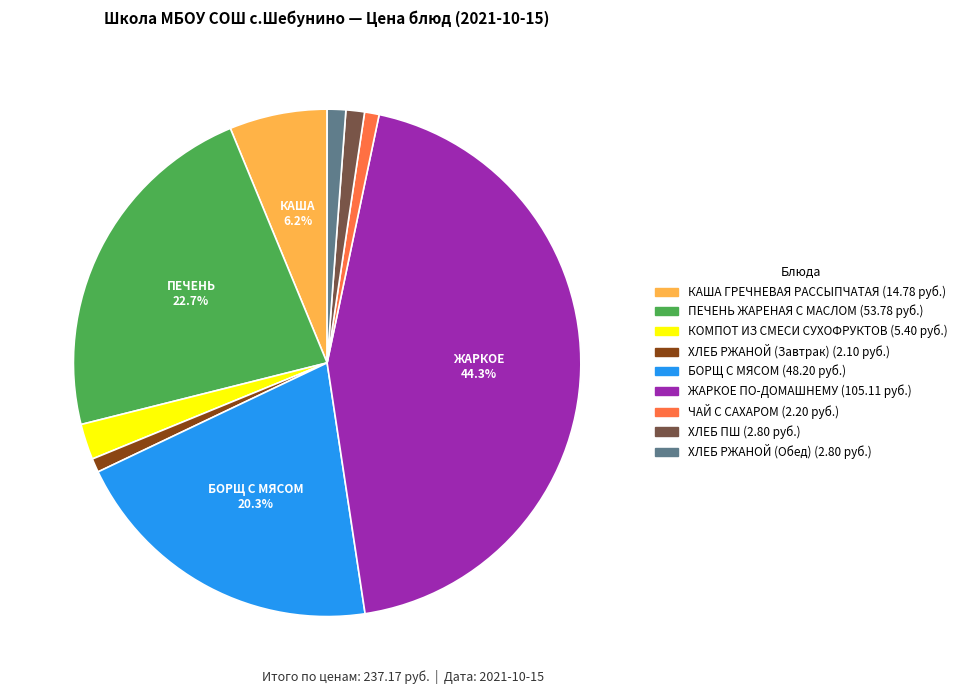

To the nearest percent, what is the difference between the largest and smallest slice percentages?

43%